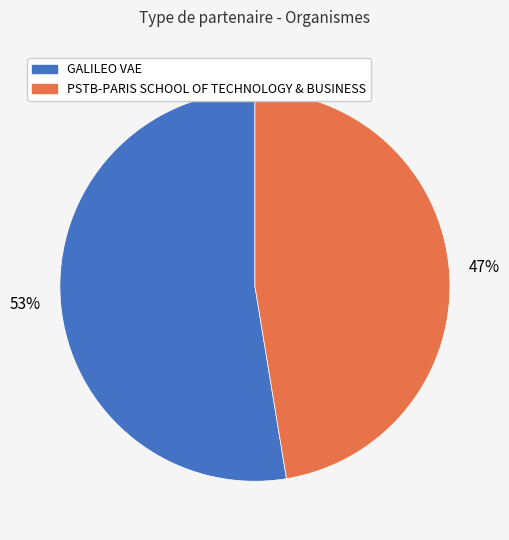

Does PSTB-PARIS SCHOOL OF TECHNOLOGY & BUSINESS account for over 50% of the chart?

No